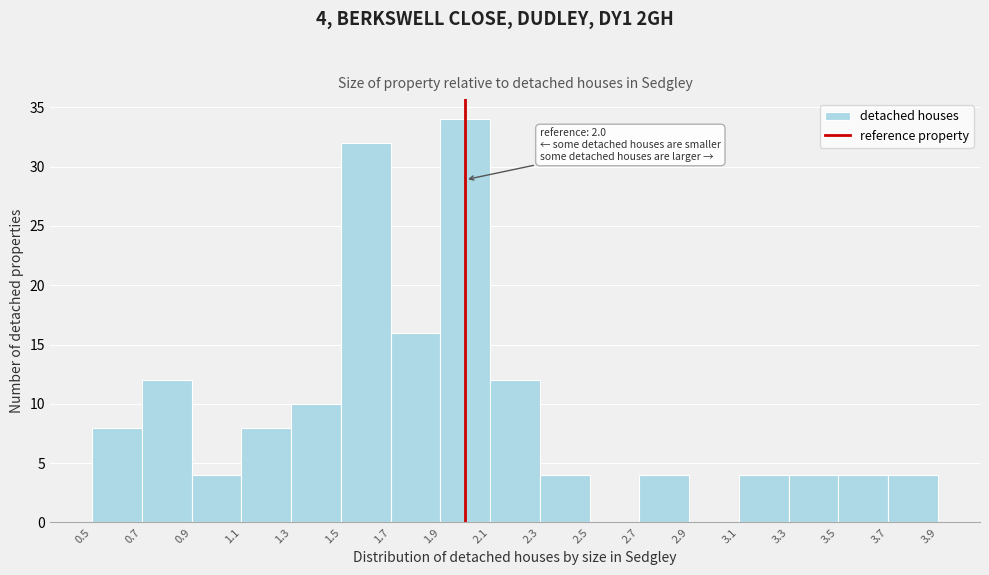

Which range on the x-axis has the tallest bar?

1.9 to 2.1